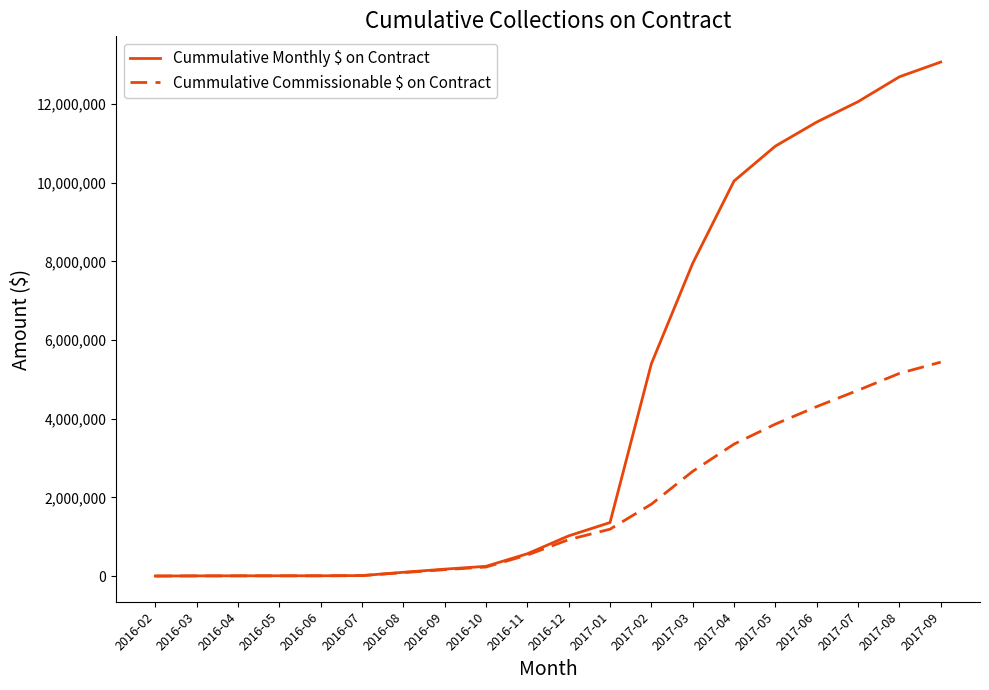

Which series has the largest range (max minus min)?

Cummulative Monthly $ on Contract